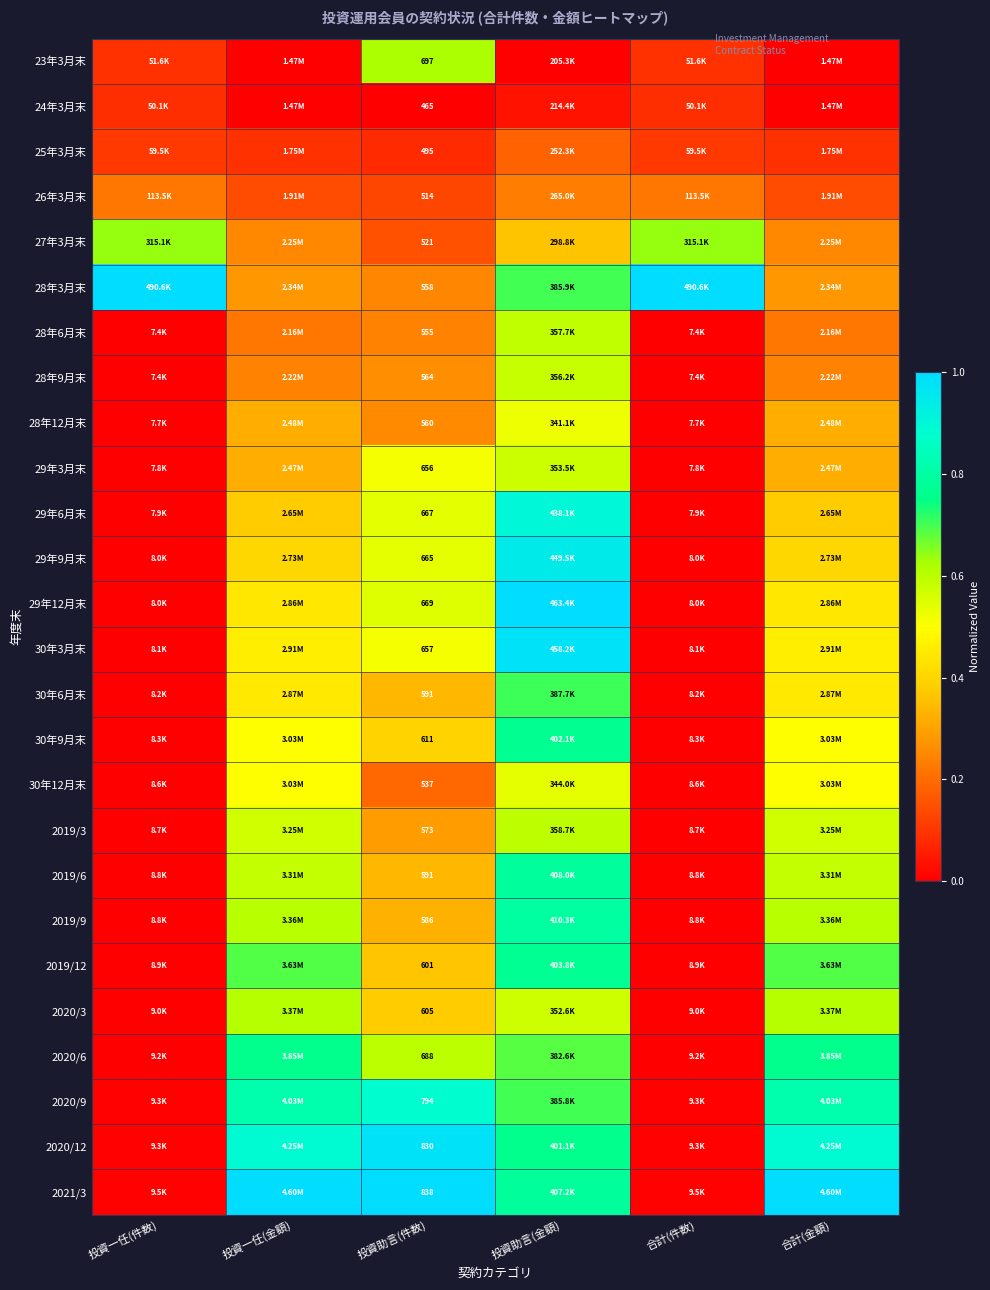

Is it true that 30年12月末 equals 0.5 at 投資一任(金額)?

True